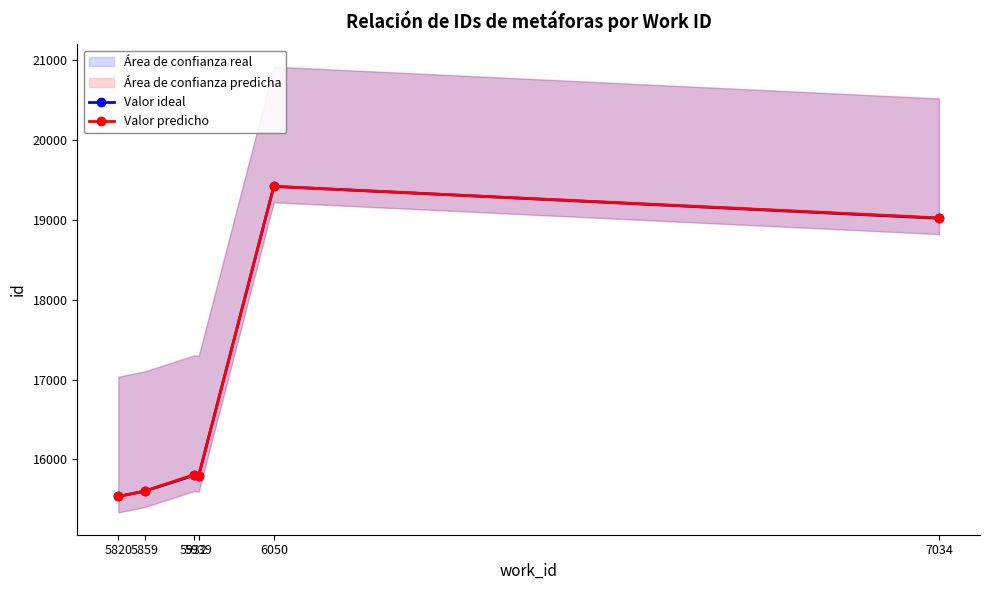

At 6050, list the series in order from smallest to largest.

Valor ideal, Valor predicho